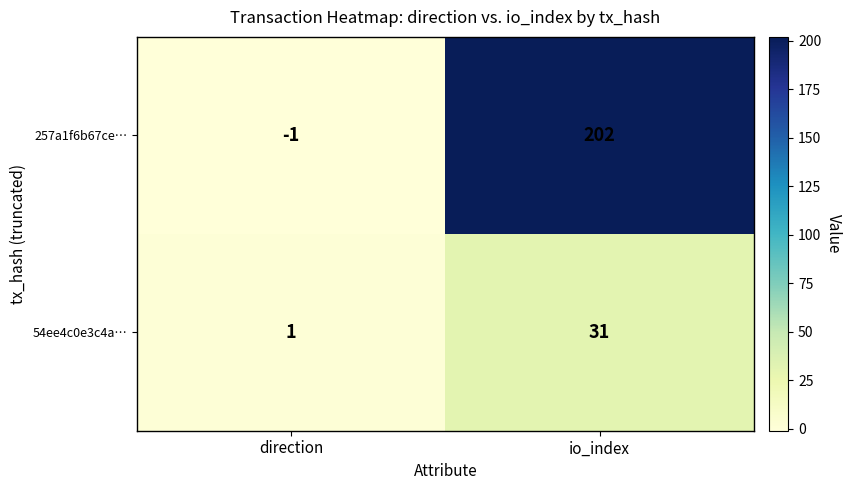

Reading right to left, what are all the values shown in this chart?

257a1f6b67ce…: 202	-1
54ee4c0e3c4a…: 31	1